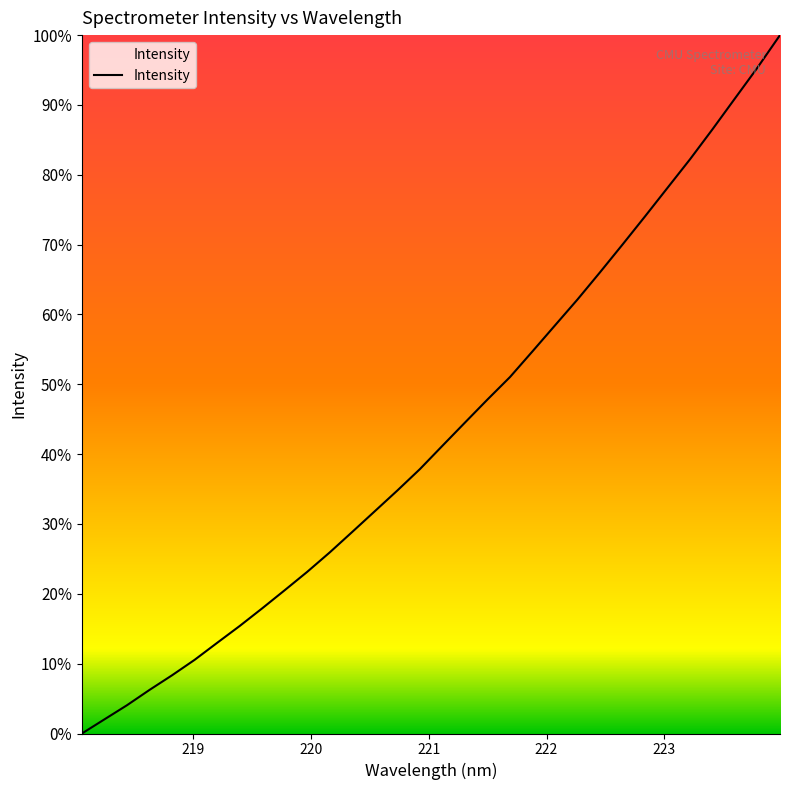

What is the greatest value displayed?

100.0